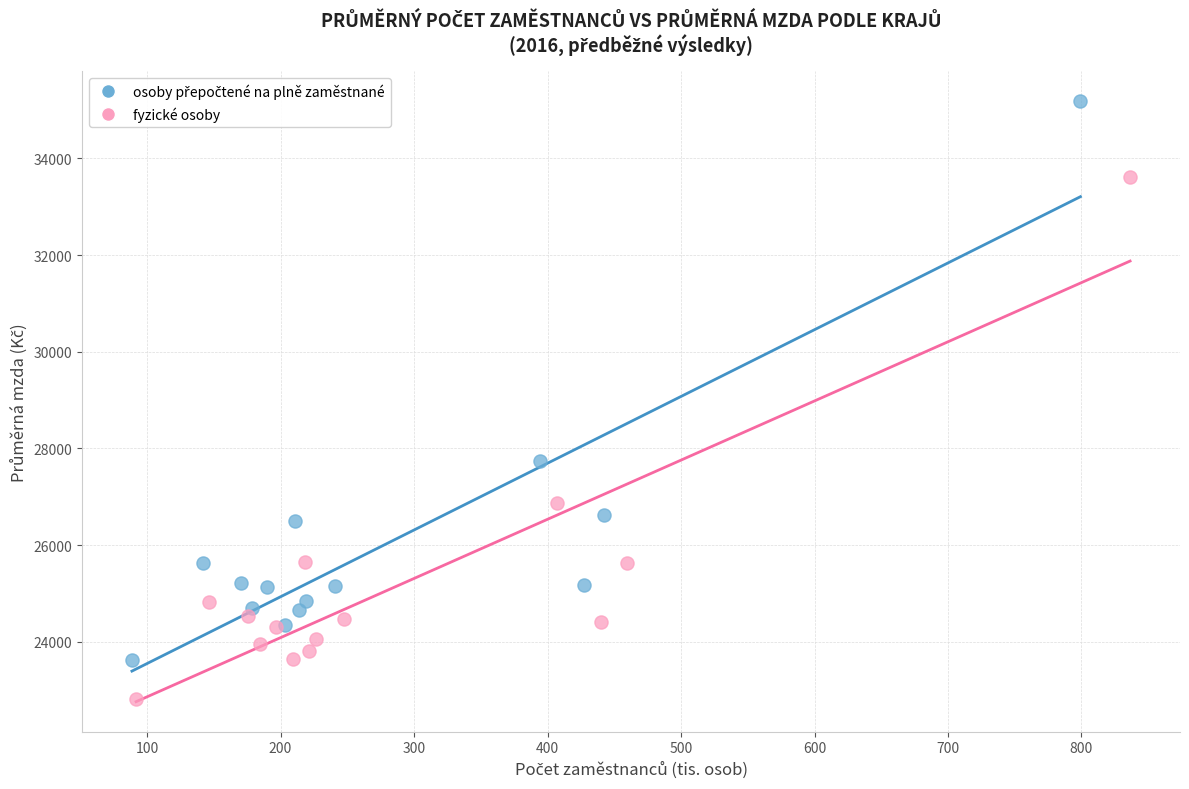

Which series contains the lowest Y value?

fyzické osoby